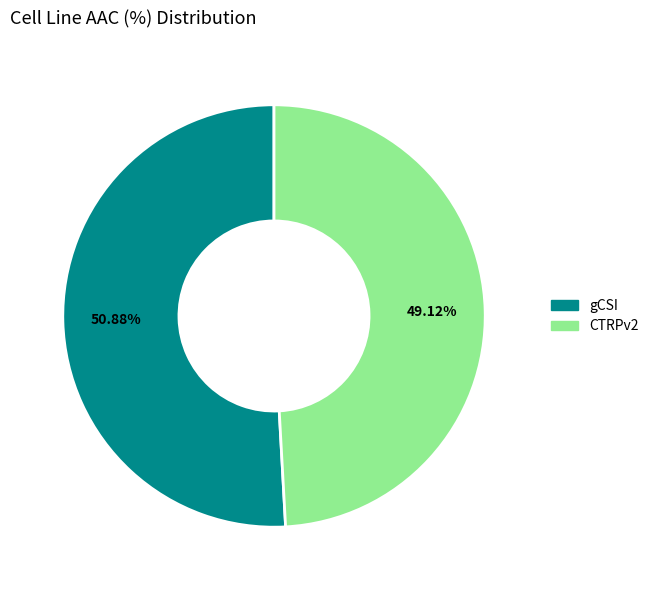

Which has a higher value, CTRPv2 or gCSI?

gCSI